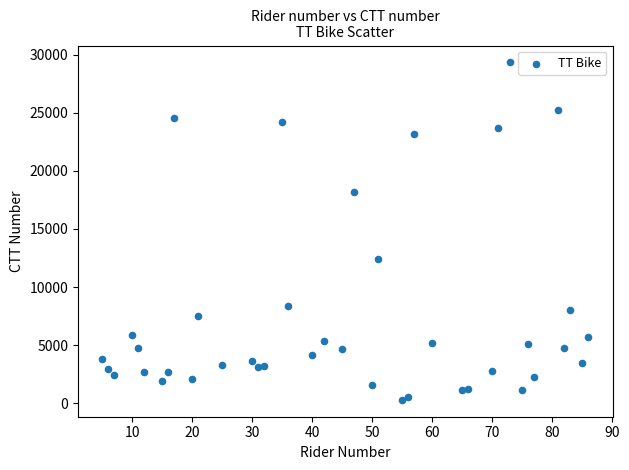

What Y value in the scatter plot is closest to 14810?

12416